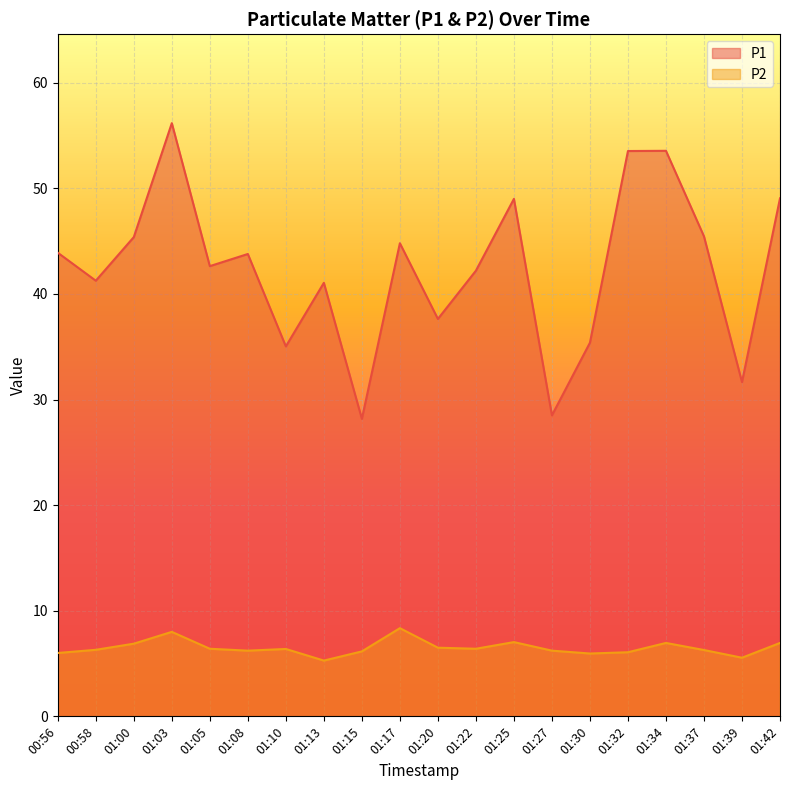

At which category does P1 reach its first local peak?

01:03